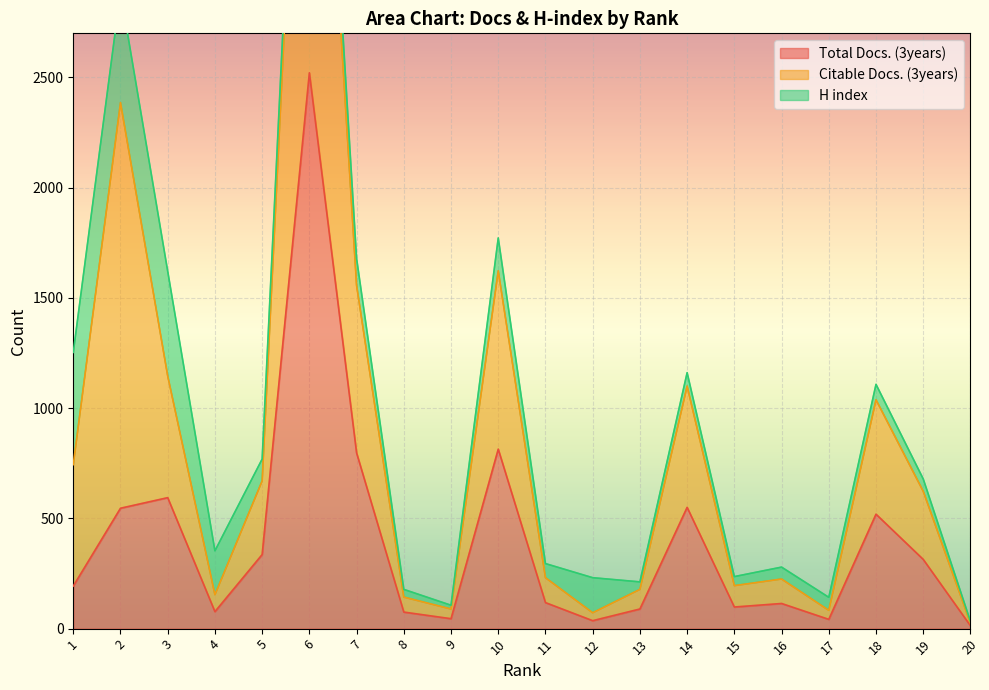

What is the value of the Total Docs. (3years) point at the 15th from the left?

98